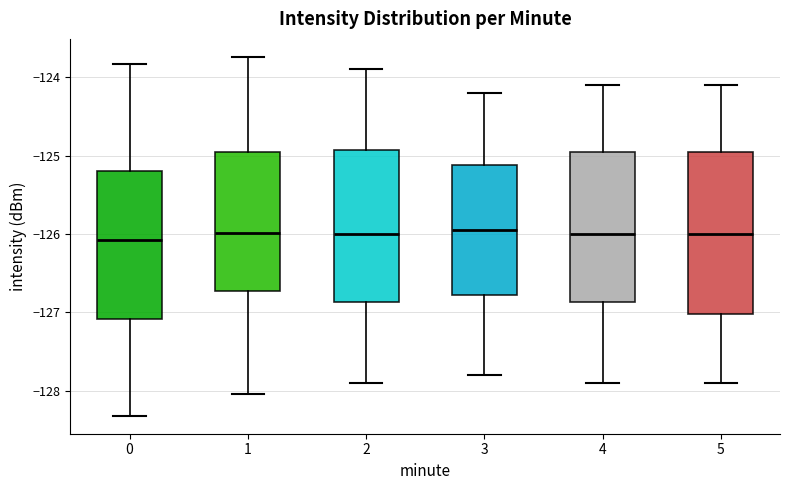

Reading left to right, read every box against the y-axis: the position of its median line, the range the box covers, and the ends of its whiskers. The values are not printed on the chart, so give them approximately, as read against the axis.

0: median -126.1, box -127.1 to -125.2, whiskers -128.3 to -123.8
1: median -126.0, box -126.7 to -124.9, whiskers -128.0 to -123.7
2: median -126.0, box -126.9 to -124.9, whiskers -127.9 to -123.9
3: median -125.9, box -126.8 to -125.1, whiskers -127.8 to -124.2
4: median -126.0, box -126.9 to -124.9, whiskers -127.9 to -124.1
5: median -126.0, box -127.0 to -124.9, whiskers -127.9 to -124.1